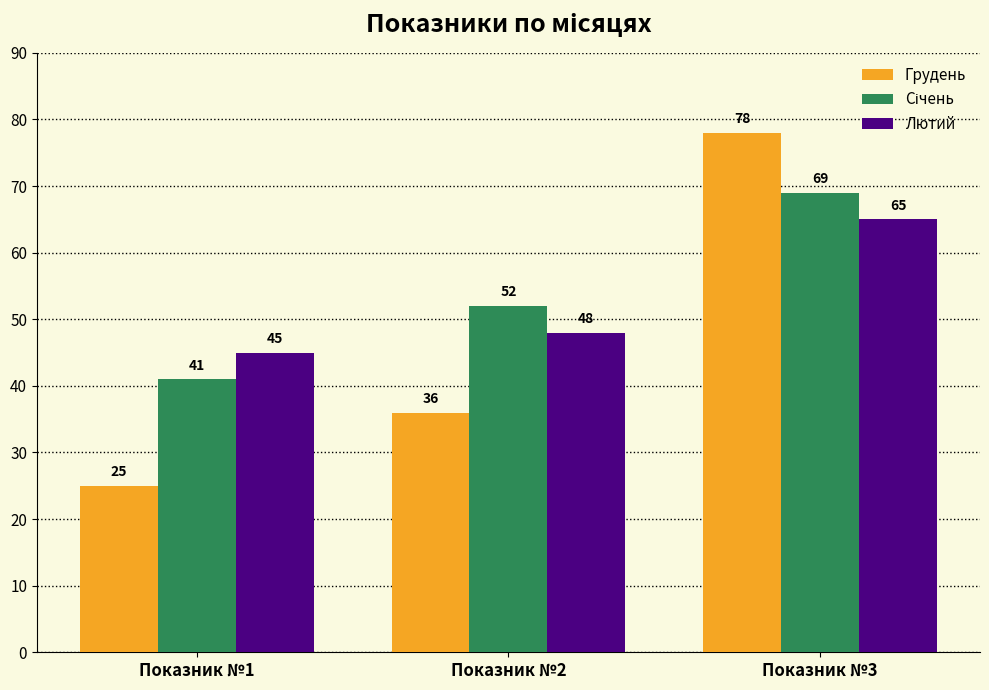

What is the value of the Лютий bar at the 2nd from the left?

48